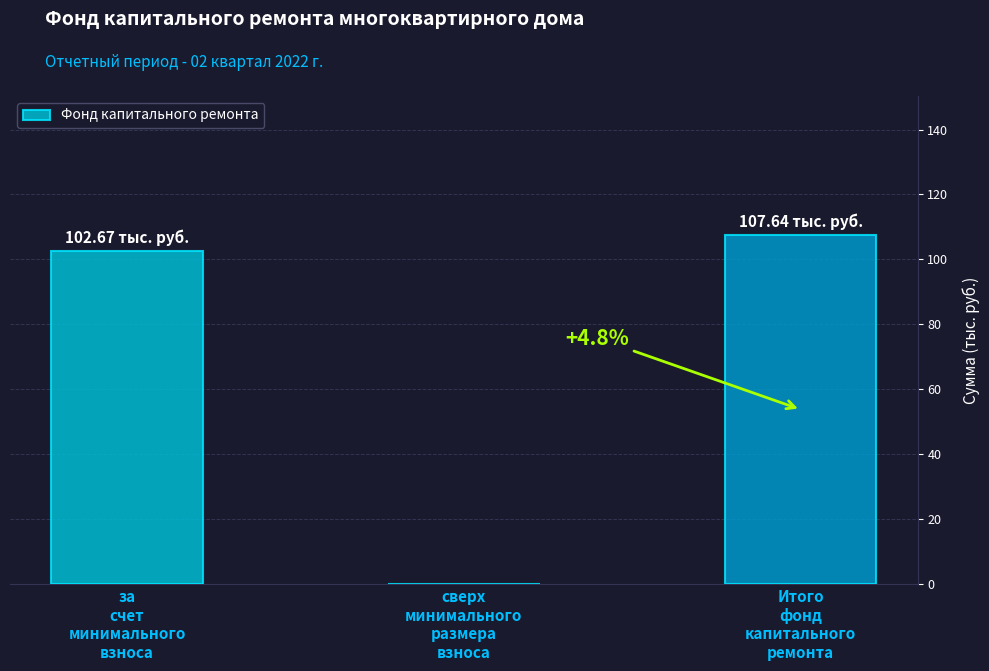

The value at Итого
фонд
капитального
ремонта is 107.6. True or false?

True